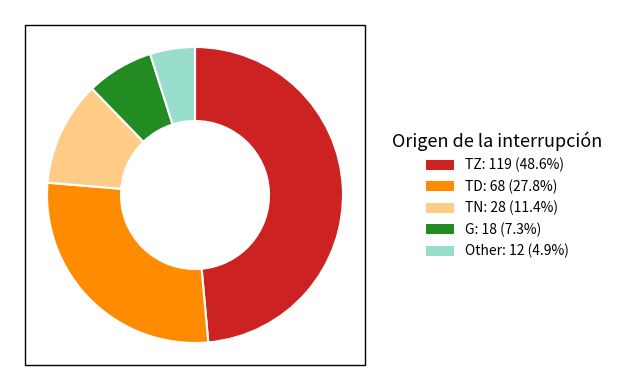

Is there any slice that represents more than half of the pie?

No